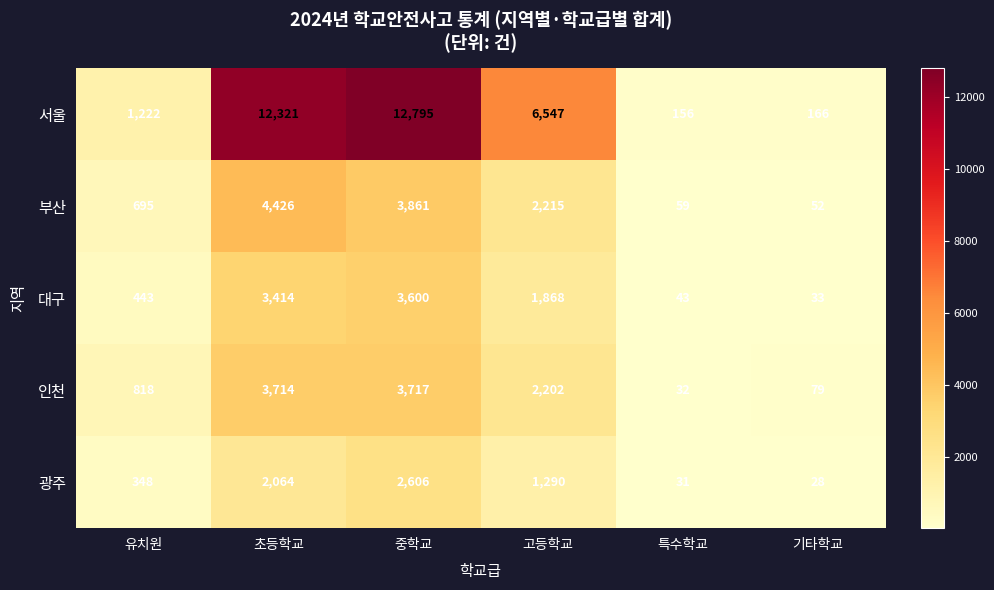

Reading right to left, what are all the values shown in this chart?

서울: 기타학교=166	특수학교=156	고등학교=6547	중학교=12795	초등학교=12321	유치원=1222
부산: 기타학교=52	특수학교=59	고등학교=2215	중학교=3861	초등학교=4426	유치원=695
대구: 기타학교=33	특수학교=43	고등학교=1868	중학교=3600	초등학교=3414	유치원=443
인천: 기타학교=79	특수학교=32	고등학교=2202	중학교=3717	초등학교=3714	유치원=818
광주: 기타학교=28	특수학교=31	고등학교=1290	중학교=2606	초등학교=2064	유치원=348